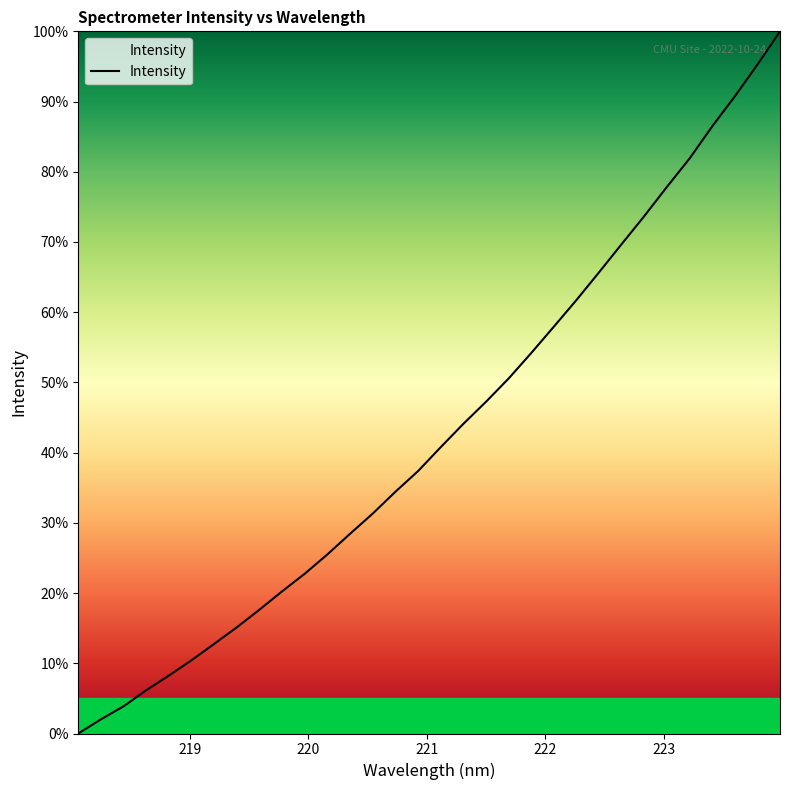

What is the difference between the maximum and minimum values?

100.0